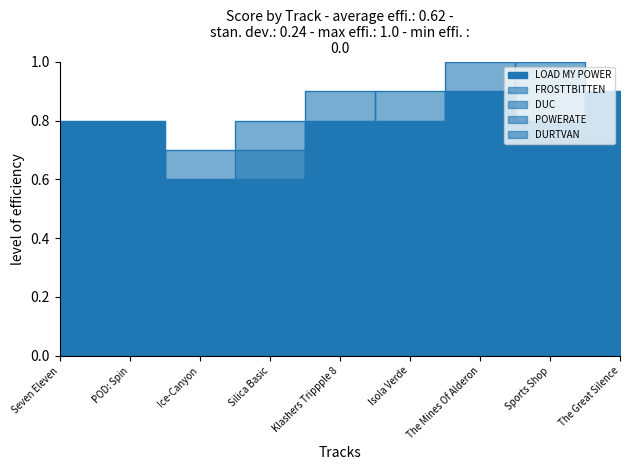

True or false: LOAD MY POWER has a value of 1.2 at Seven Eleven.

False